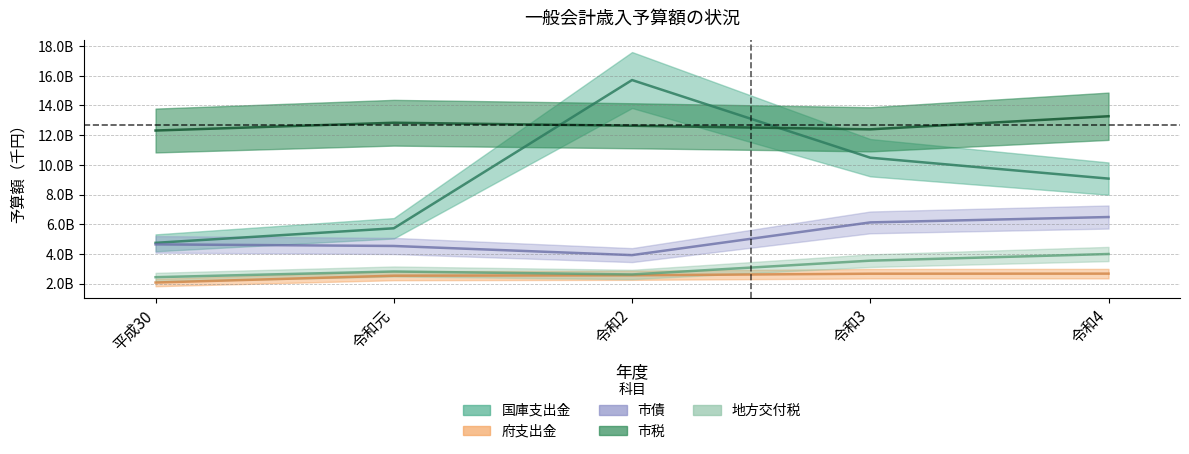

What is the maximum value for 府支出金?

2670610